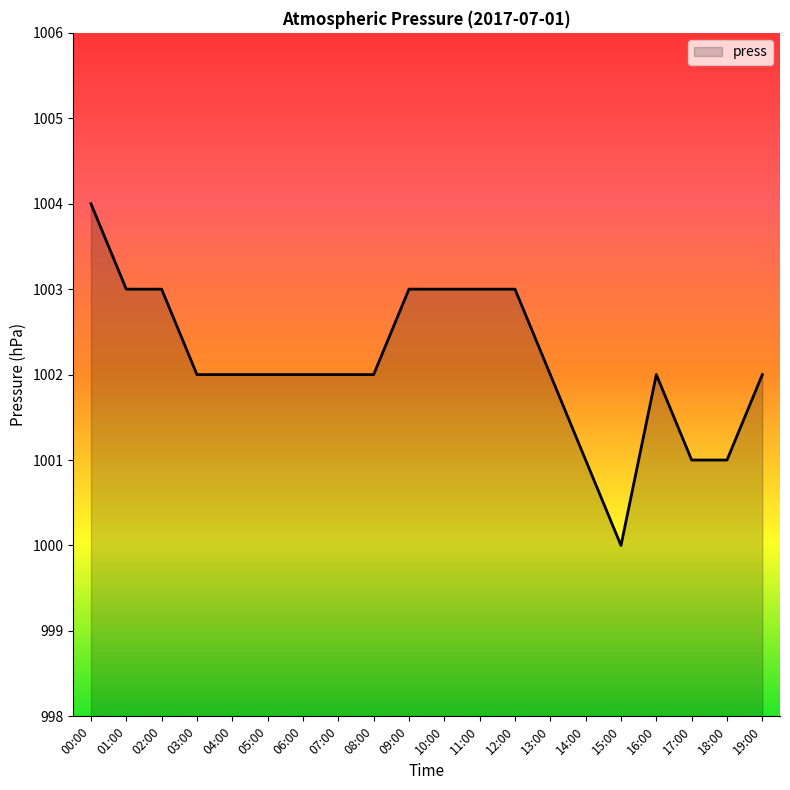

Where does the data first go above 1002?

00:00